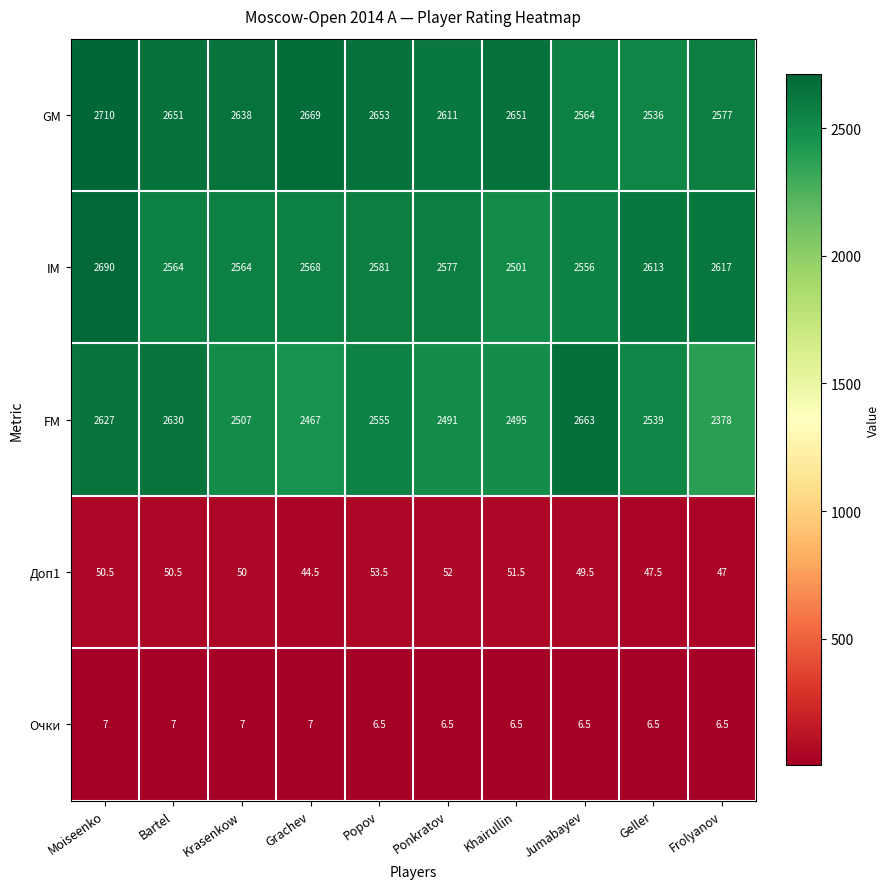

The Доп1 series shows 75.1 at Krasenkow. True or false?

False